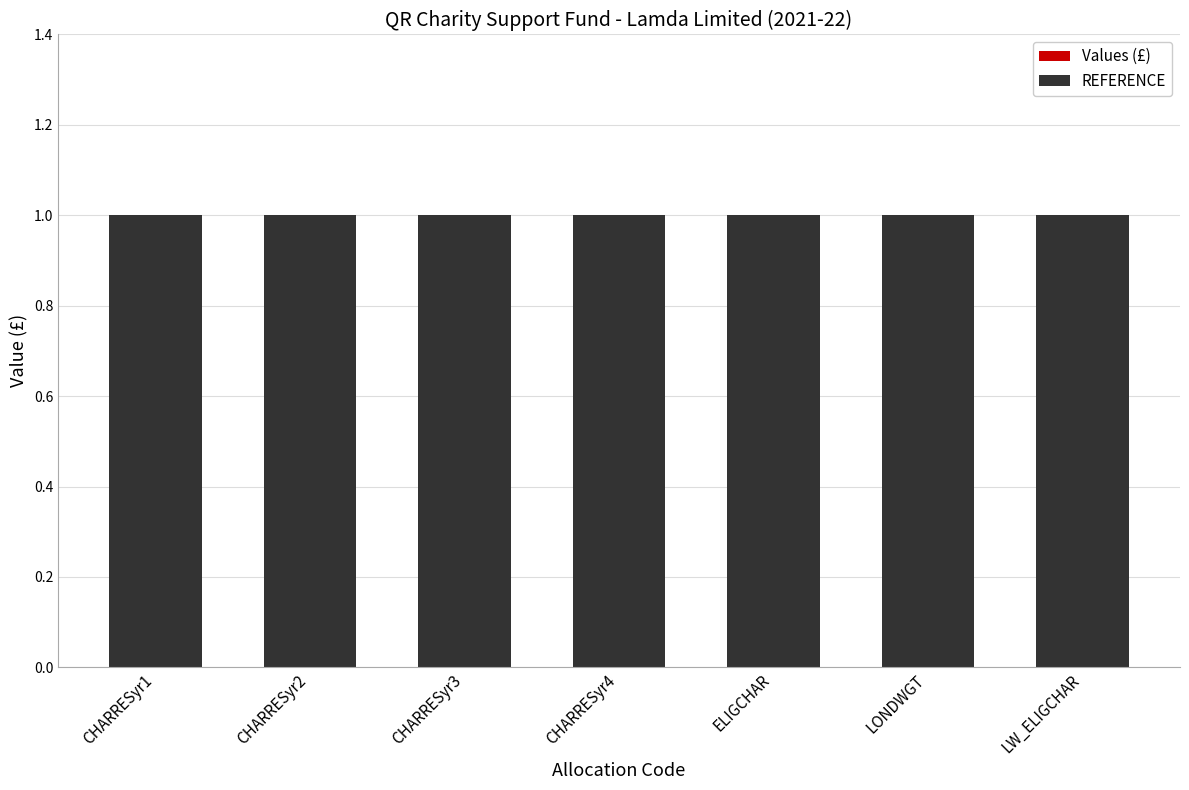

How many bars are there in each group?

2